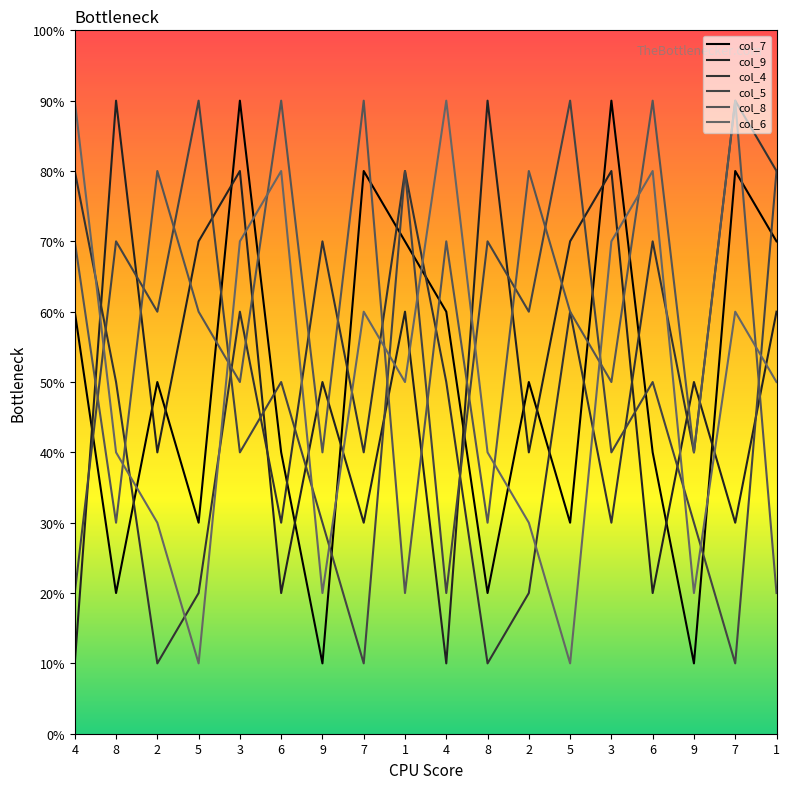

Where is the first local minimum for col_9?

2